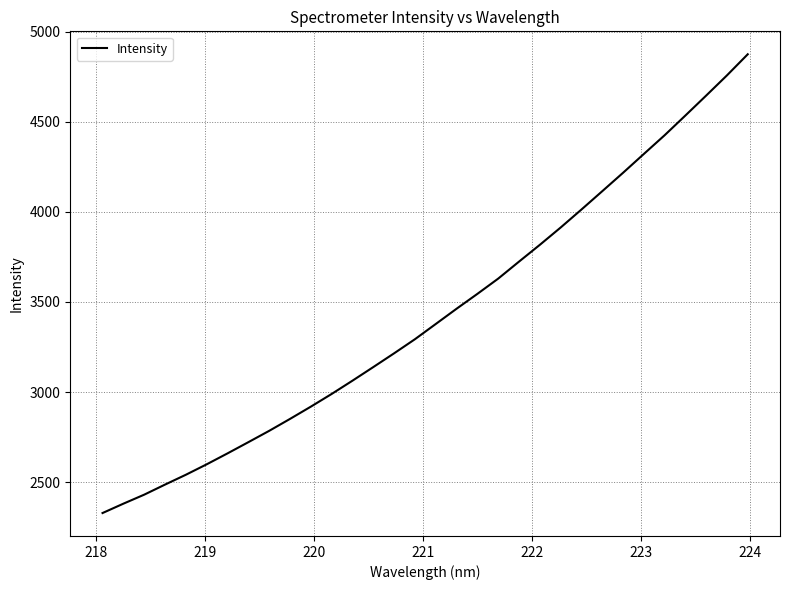

What is the maximum value shown in the chart?

4874.4